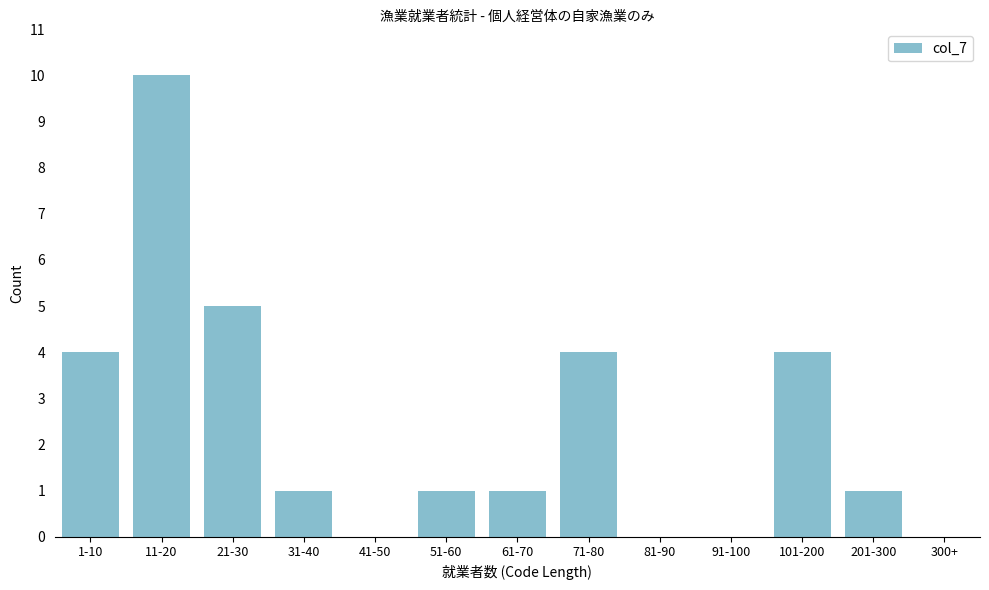

Reading left to right, list all the values displayed in this chart.

1-10=4	11-20=10	21-30=5	31-40=1	41-50=0	51-60=1	61-70=1	71-80=4	81-90=0	91-100=0	101-200=4	201-300=1	300+=0